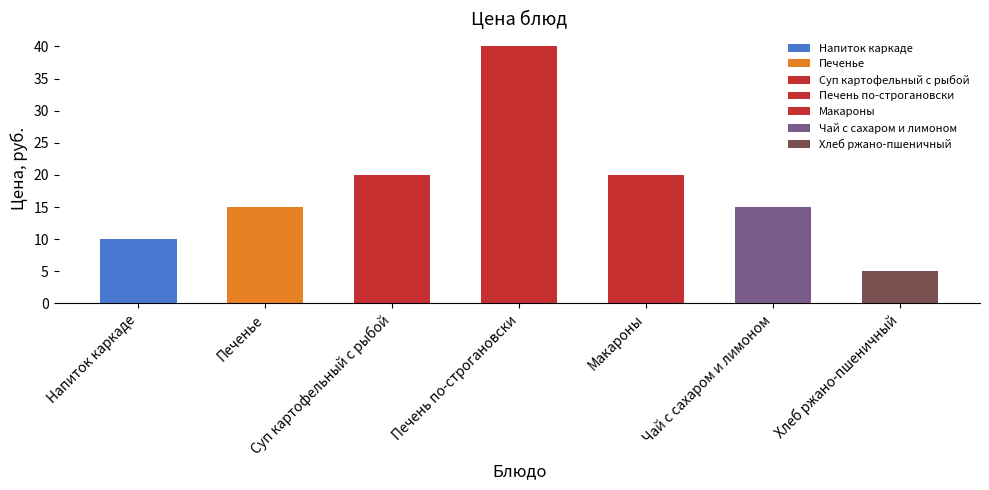

List the labels in order of value, largest first.

Печень по-строгановски, Суп картофельный с рыбой, Макароны, Печенье, Чай с сахаром и лимоном, Напиток каркаде, Хлеб ржано-пшеничный